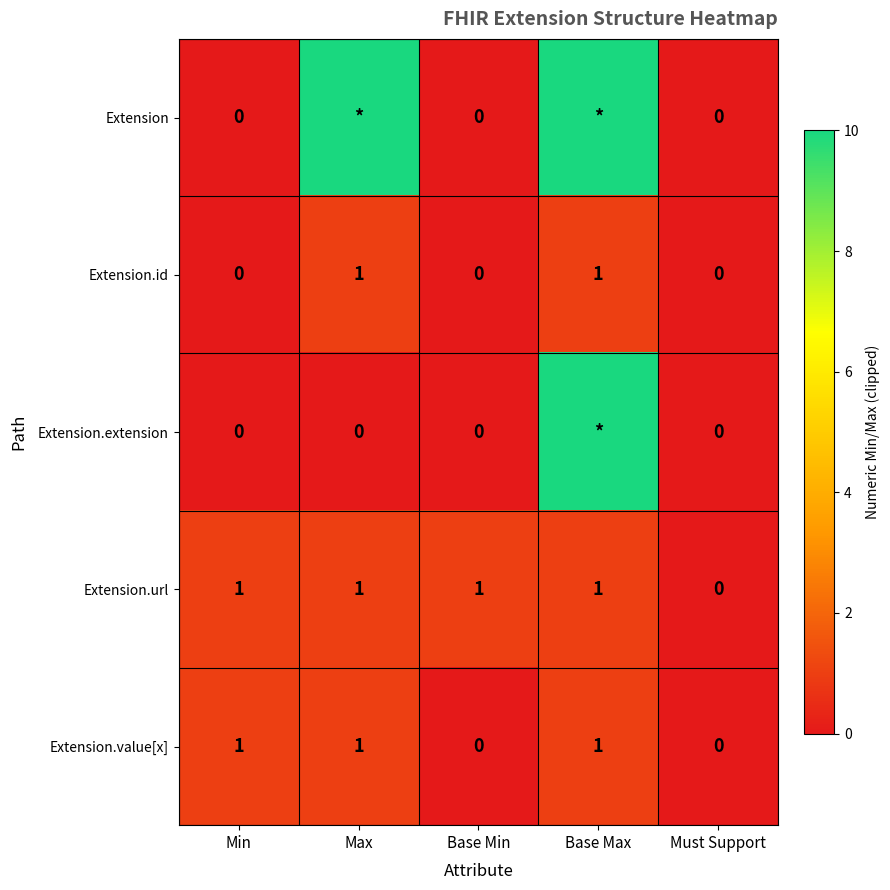

Where is Extension.url nearest to the value 0?

Must Support